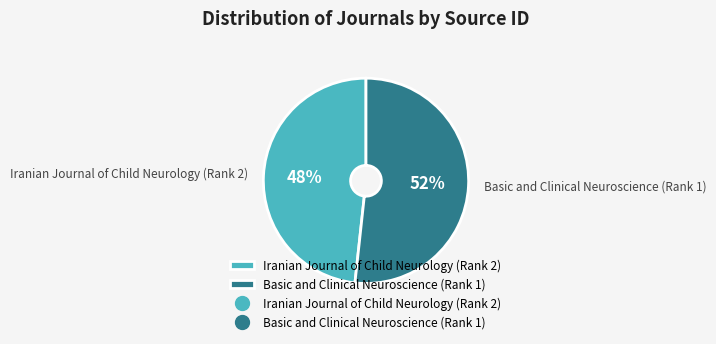

Which has a higher value, Iranian Journal of Child Neurology (Rank 2) or Basic and Clinical Neuroscience (Rank 1)?

Basic and Clinical Neuroscience (Rank 1)